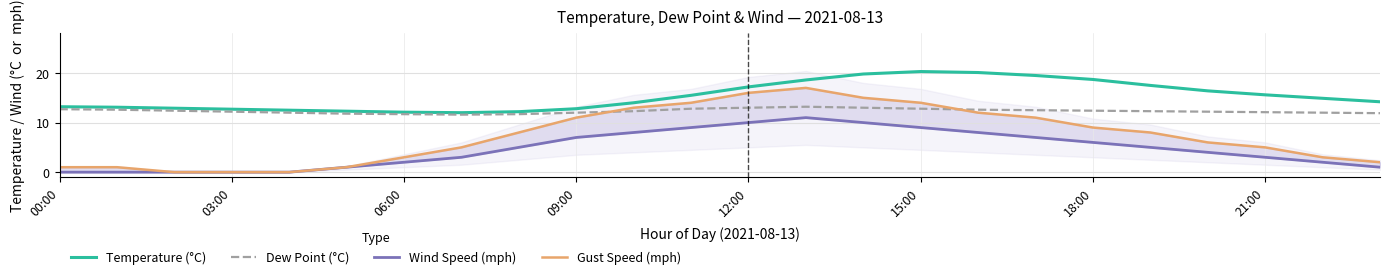

True or false: Wind Speed (mph) and Dew Point (°C) cross at least once.

False